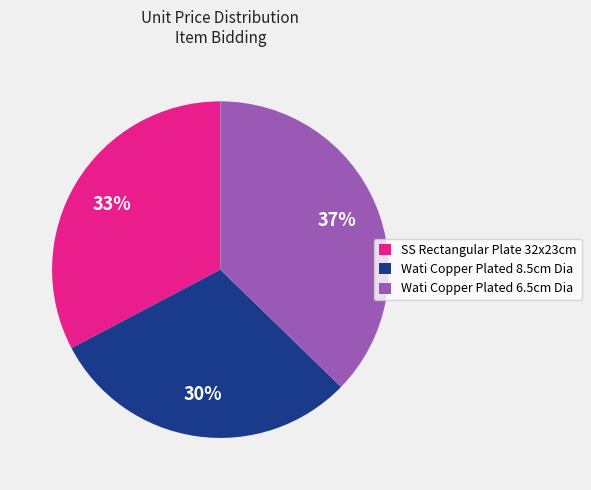

Is it true that SS Rectangular Plate 32x23cm is 18% of the pie?

False